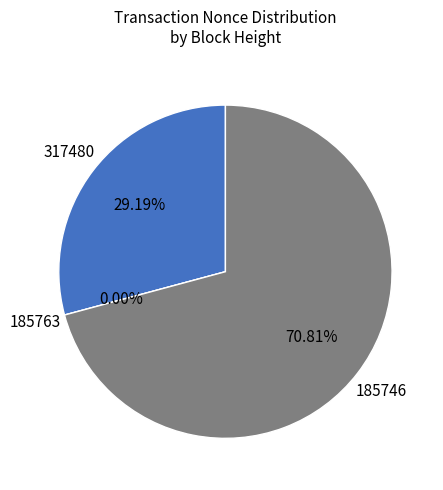

Combined, do 317480 and 185746 account for over 50%?

Yes